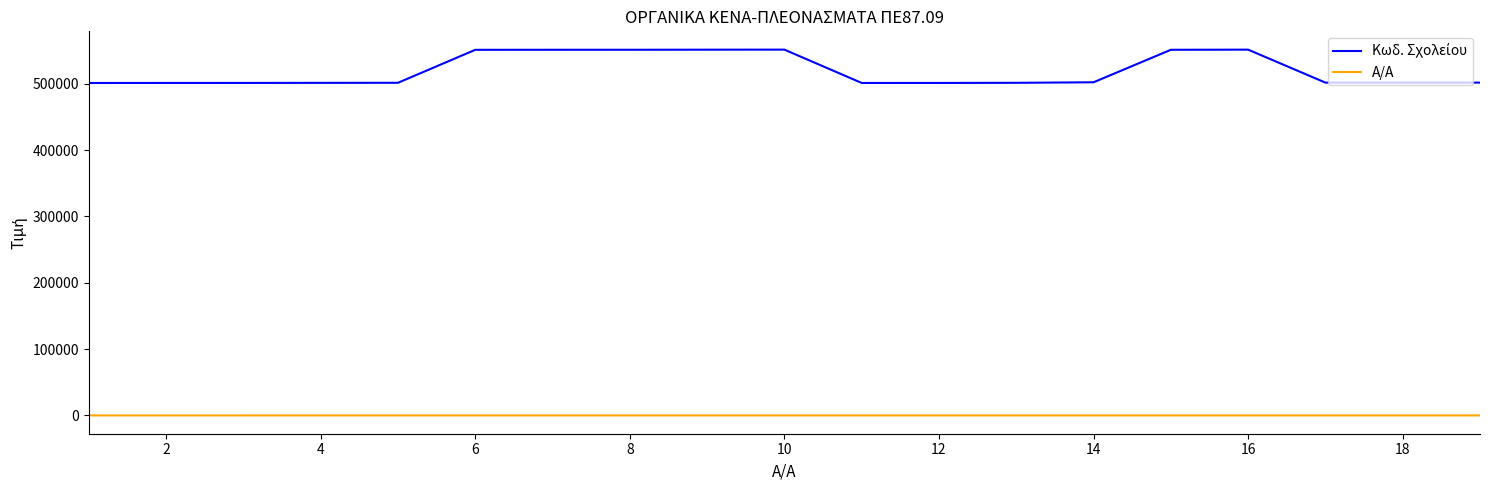

How many lines are shown in the chart?

2